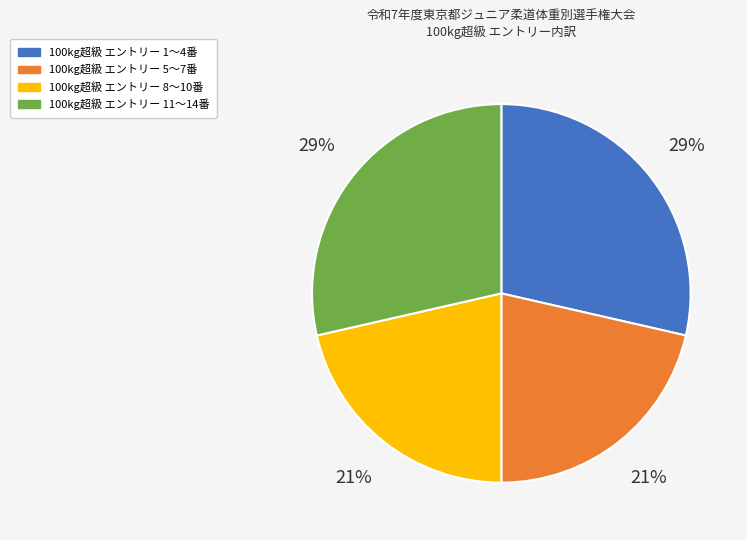

Is there a majority slice in this chart?

No